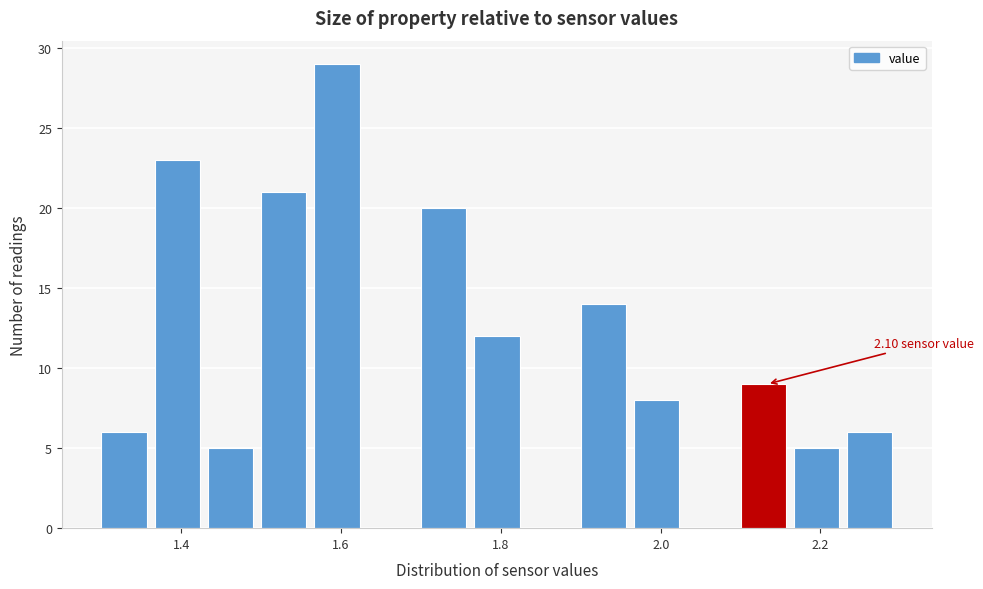

Read against the x-axis, roughly where is the centre of the tallest bar?

1.60